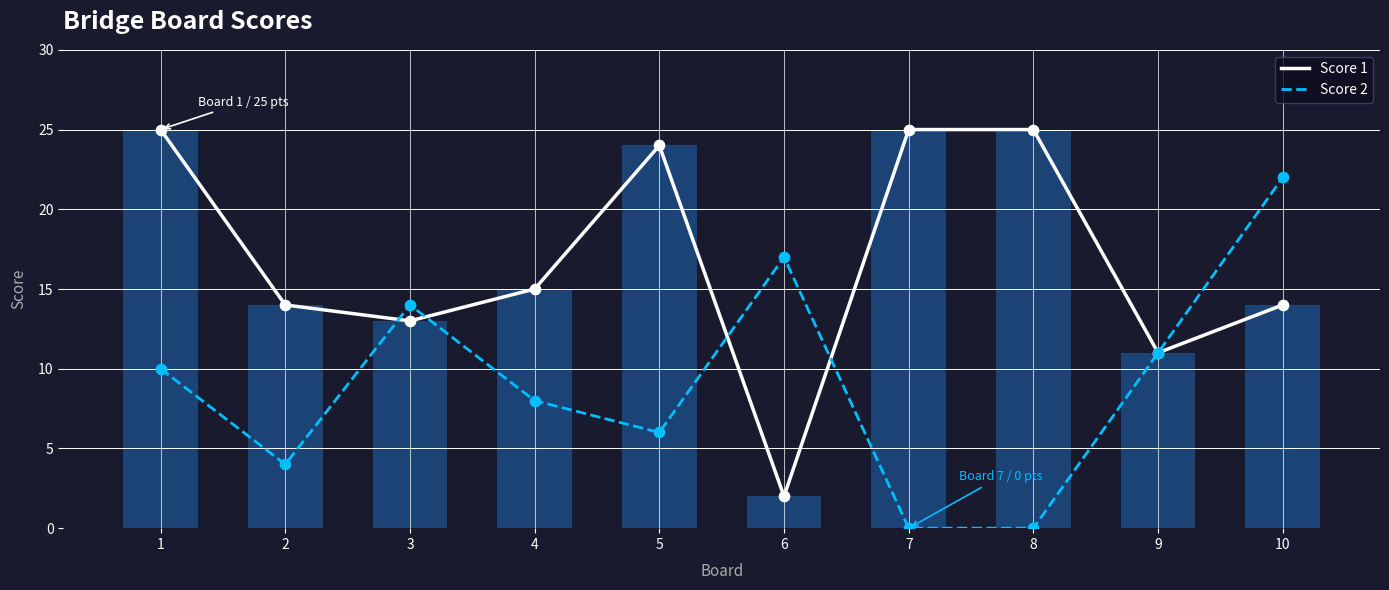

At which category is the sum across all series the highest?

10